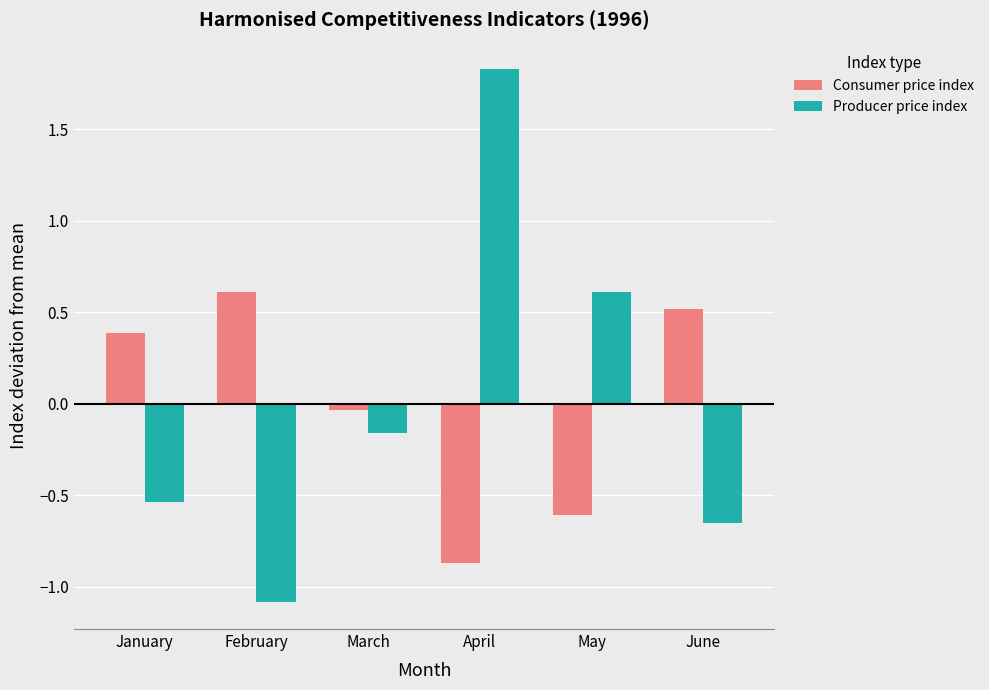

How many negative values does the Producer price index series have?

4